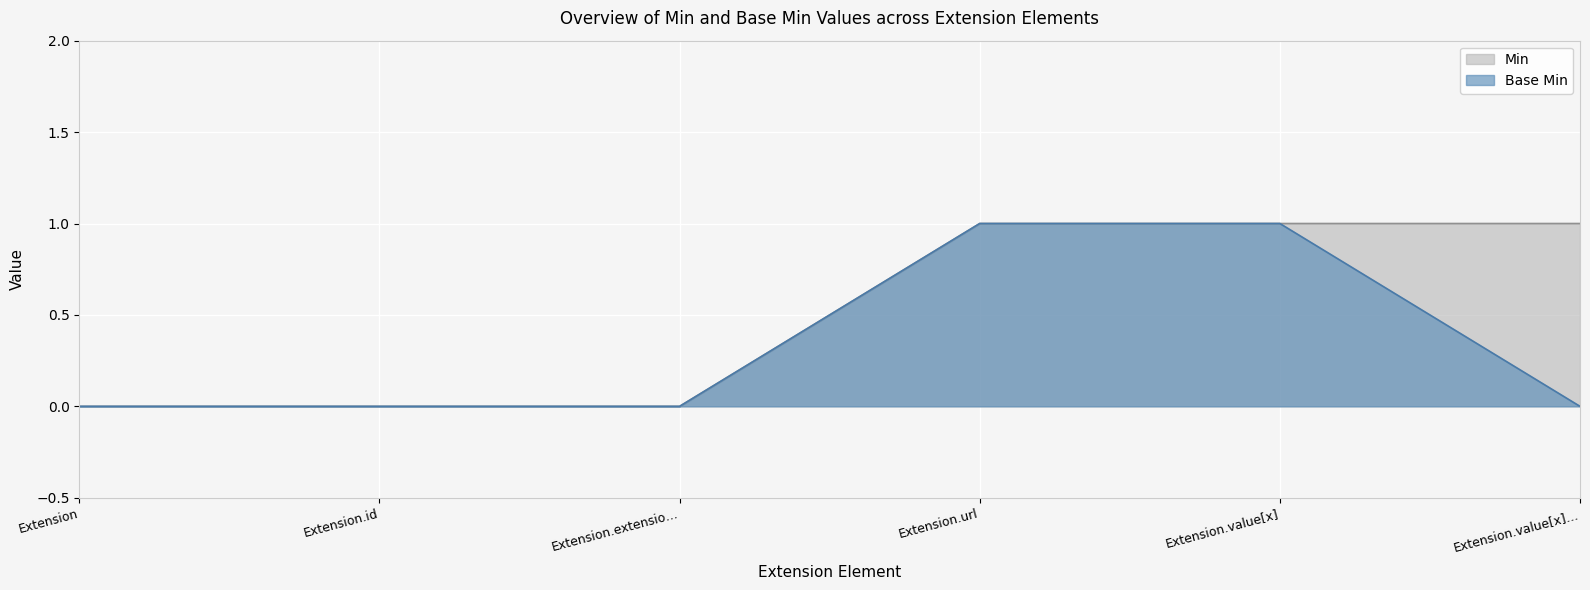

What is the label of the 5th point from the right?

Extension.id